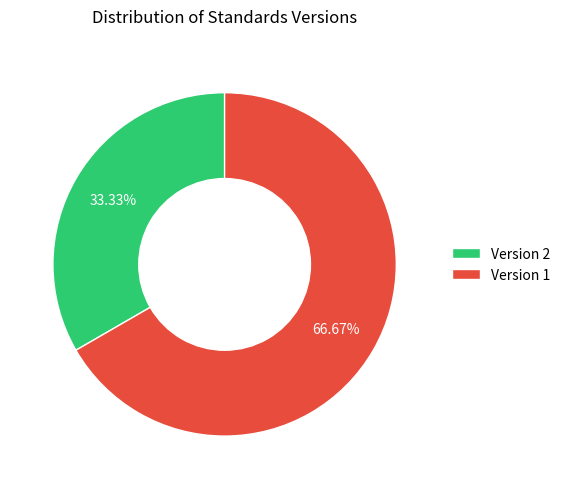

Do Version 2 and Version 1 together represent more than half of the pie?

Yes